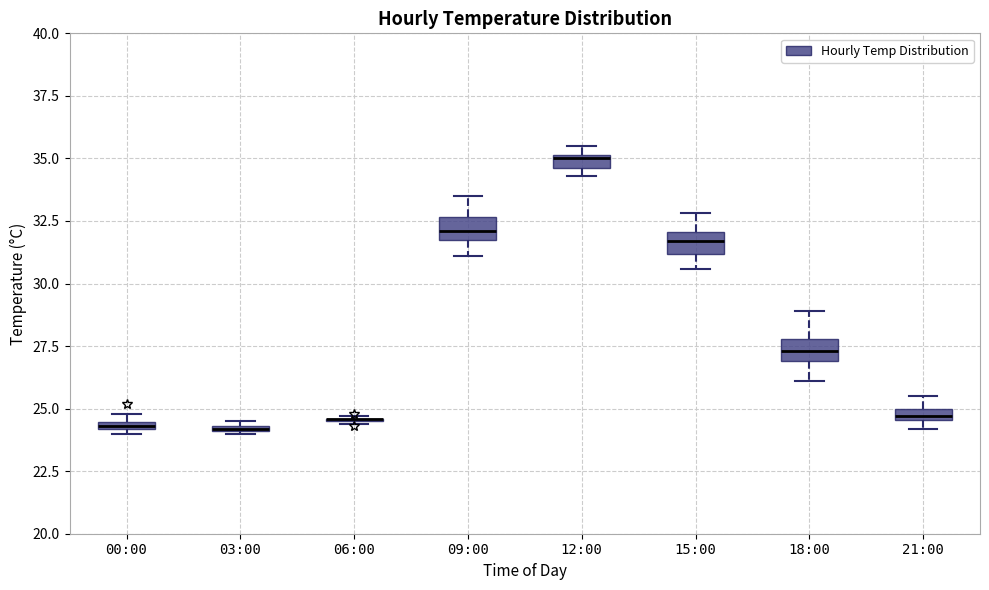

Where is the lower edge of the box for 21:00 on the y-axis? The values are not printed on the chart, so give them approximately, as read against the axis.

24.5